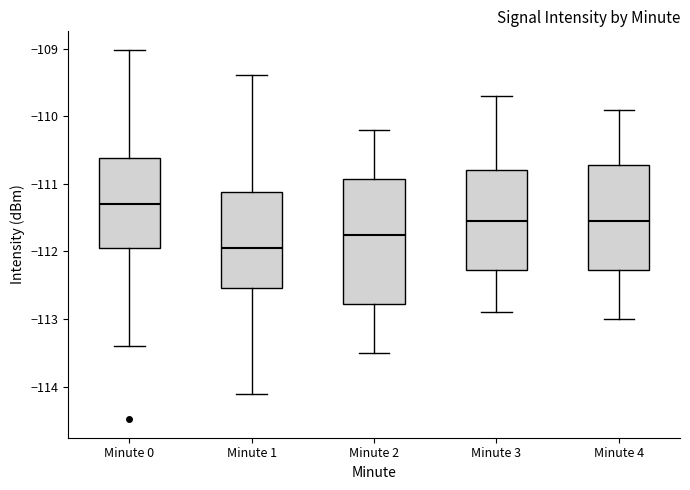

Where does the lower whisker of the box for Minute 2 end on the y-axis? The values are not printed on the chart, so give them approximately, as read against the axis.

-113.5